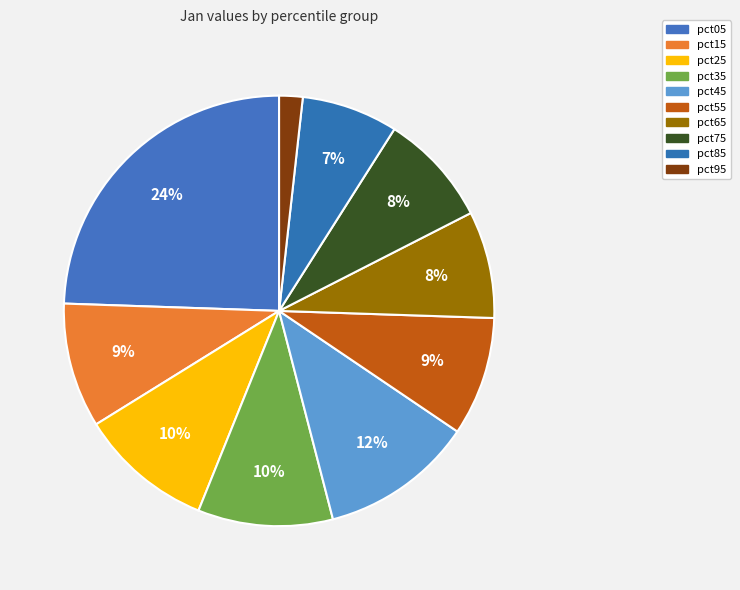

What percentage is NOT represented by pct95?

98.2%